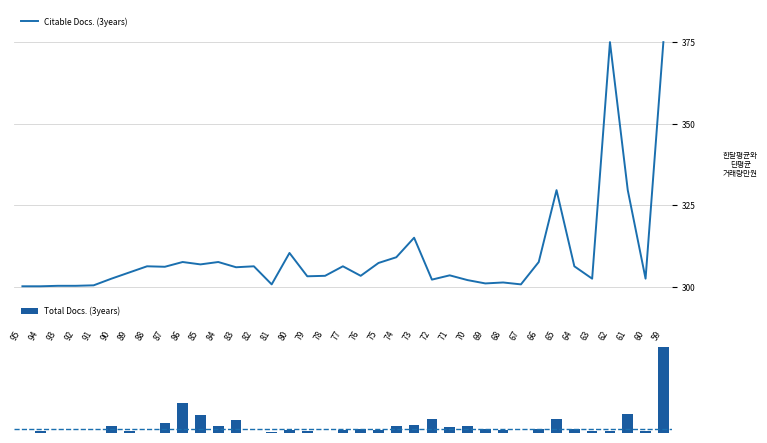

What is the total value across all series at 83?

306.1